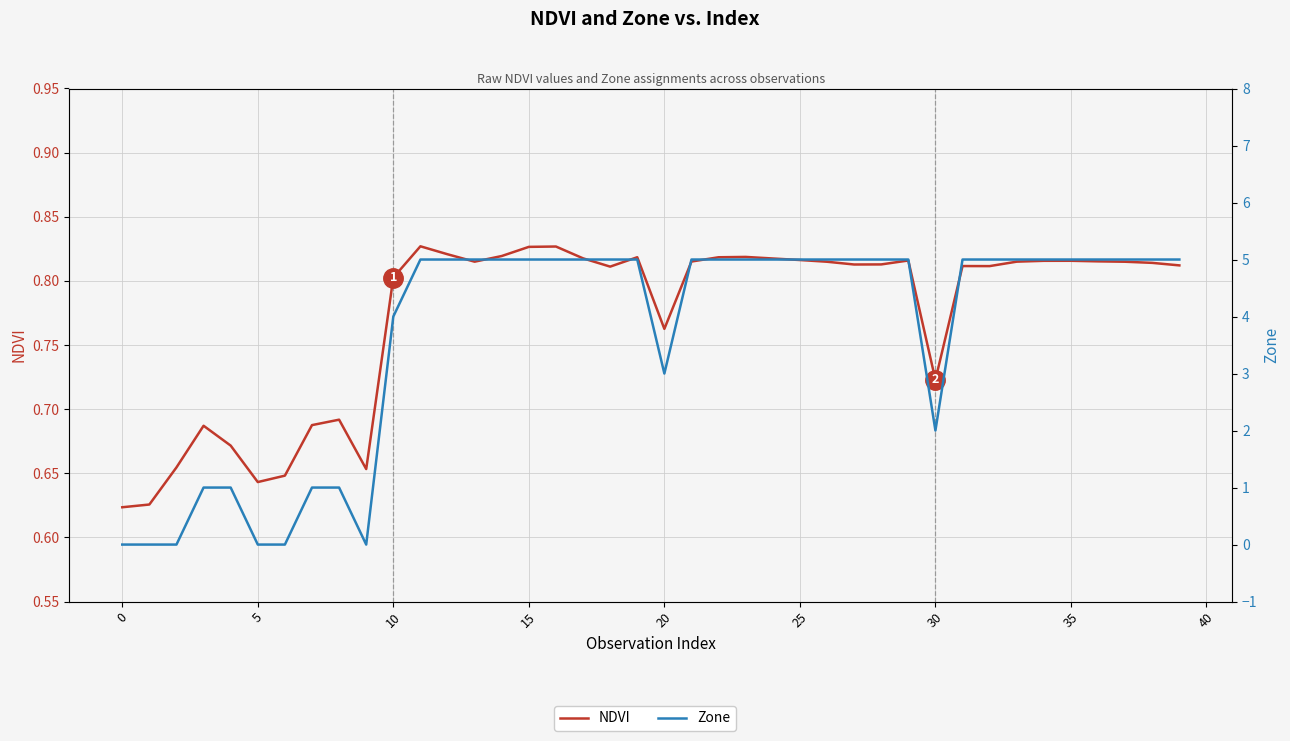

At how many categories does at least one series exceed 3?

28